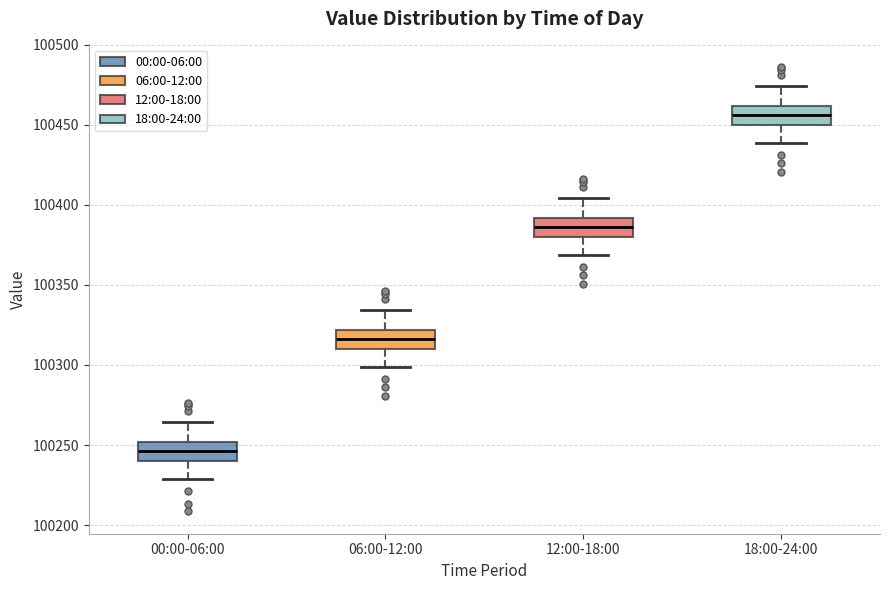

Reading left to right, transcribe this box plot: for each box, give where its median line is, the range the box spans, and where its two whiskers end, as read against the y-axis. The values are not printed on the chart, so give them approximately, as read against the axis.

00:00-06:00: median 100245, box 100240 to 100250, whiskers 100230 to 100265
06:00-12:00: median 100315, box 100310 to 100320, whiskers 100300 to 100335
12:00-18:00: median 100385, box 100380 to 100390, whiskers 100370 to 100405
18:00-24:00: median 100455, box 100450 to 100460, whiskers 100440 to 100475